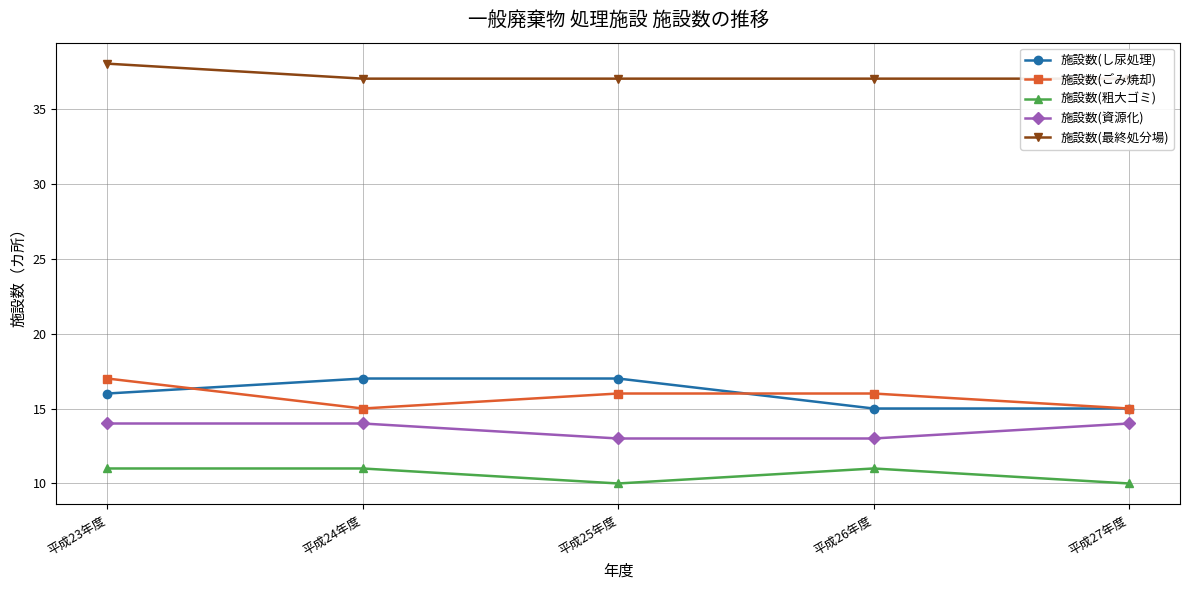

True or false: 施設数(ごみ焼却) has more than 2 points higher than both neighbors.

False